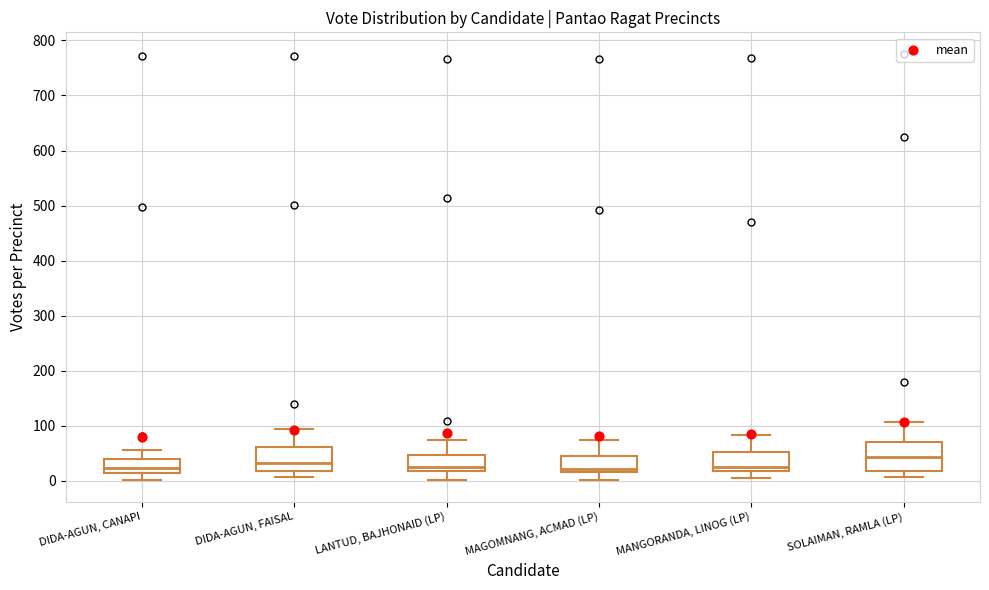

Where is the upper edge of the box for LANTUD, BAJHONAID (LP) on the y-axis? The values are not printed on the chart, so give them approximately, as read against the axis.

50